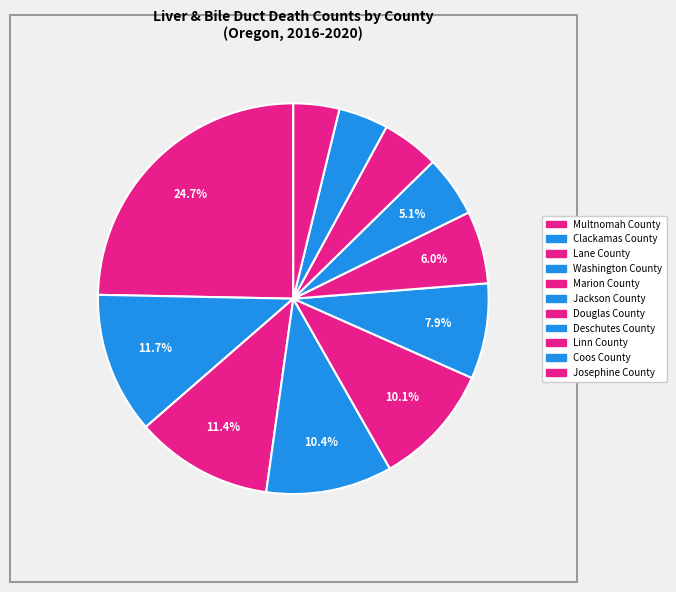

Is there any slice that represents more than half of the pie?

No